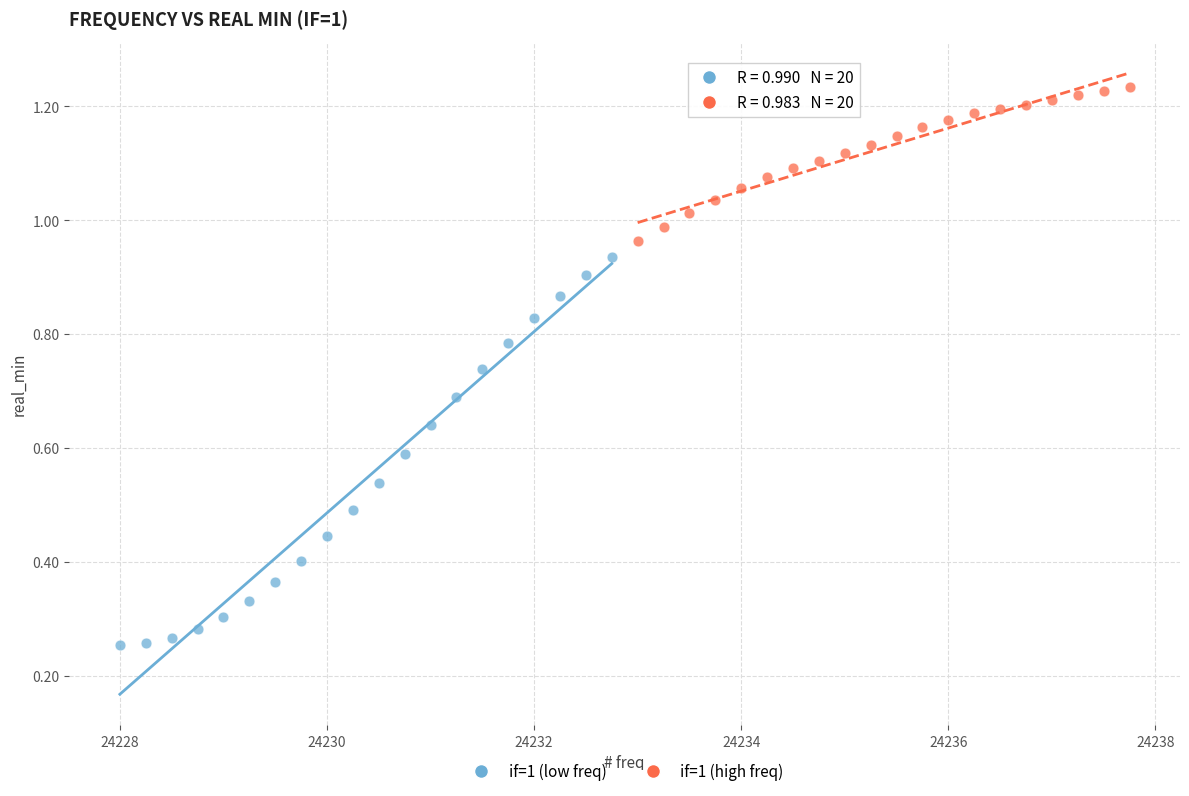

Which series reaches the minimum Y coordinate?

if=1 (low freq)